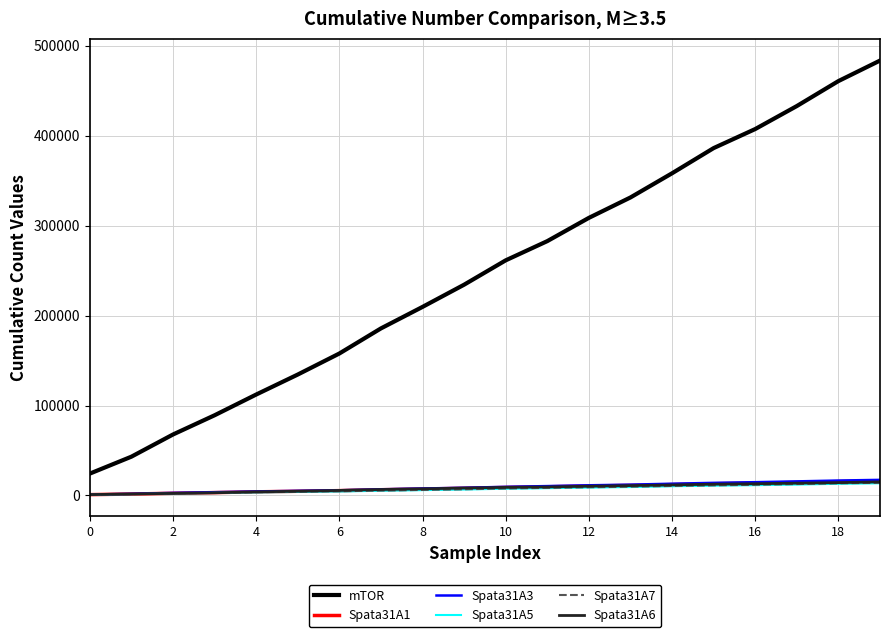

Does the chart display data point markers on the line(s)?

No